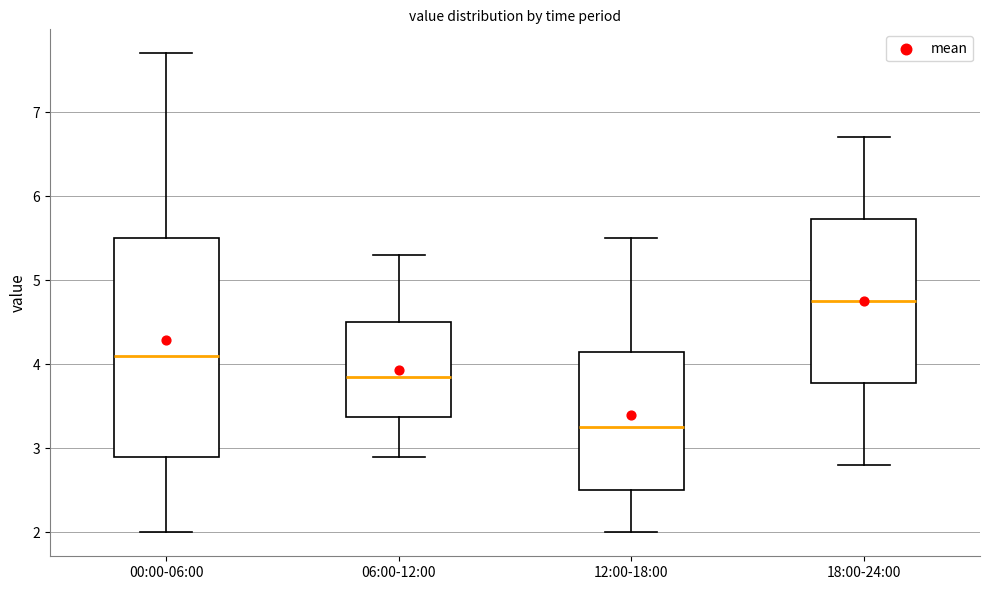

Reading left to right, transcribe this box plot: for each box, give where its median line is, the range the box spans, and where its two whiskers end, as read against the y-axis. The values are not printed on the chart, so give them approximately, as read against the axis.

00:00-06:00: median 4.1, box 2.9 to 5.5, whiskers 2.0 to 7.7
06:00-12:00: median 3.9, box 3.4 to 4.5, whiskers 2.9 to 5.3
12:00-18:00: median 3.3, box 2.5 to 4.2, whiskers 2.0 to 5.5
18:00-24:00: median 4.8, box 3.8 to 5.7, whiskers 2.8 to 6.7